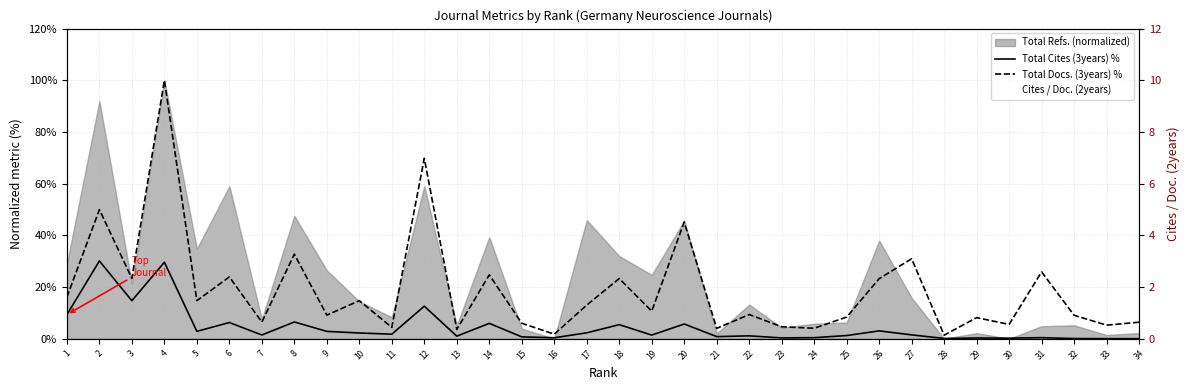

What is the total value across all series at 8?

42.1